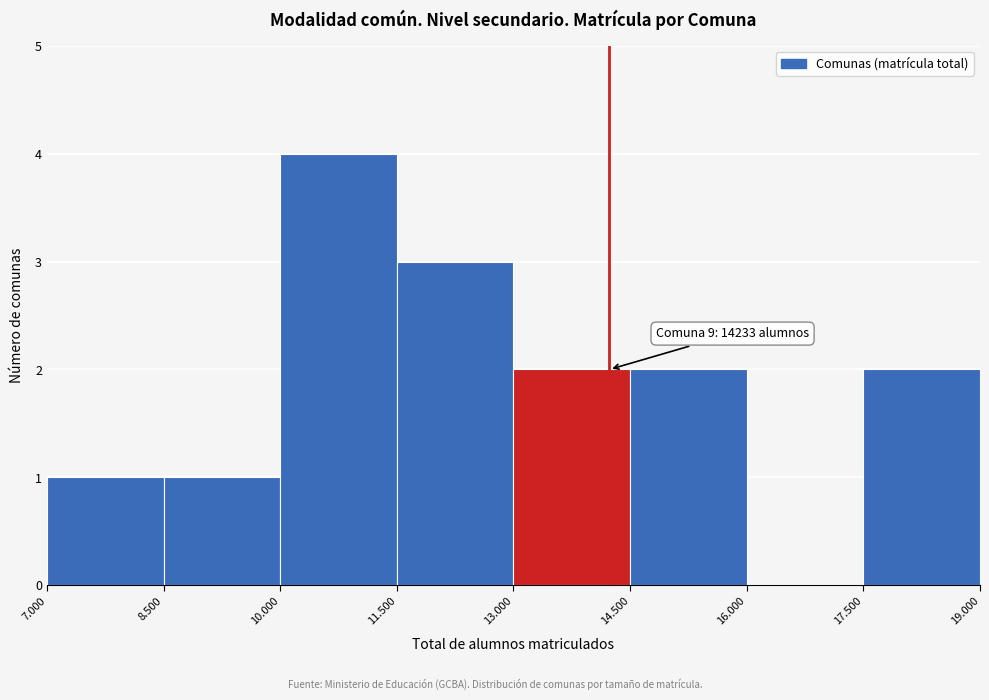

Reading left to right, what are all the values shown in this chart?

7.000=1	8.500=1	10.000=4	11.500=3	13.000=2	14.500=2	16.000=0	17.500=2